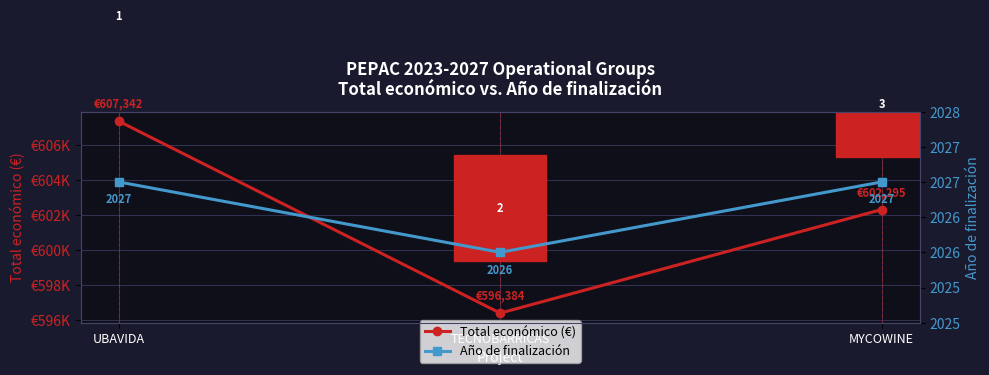

Count the Año de finalización values in the range 2026 to 2027.

3